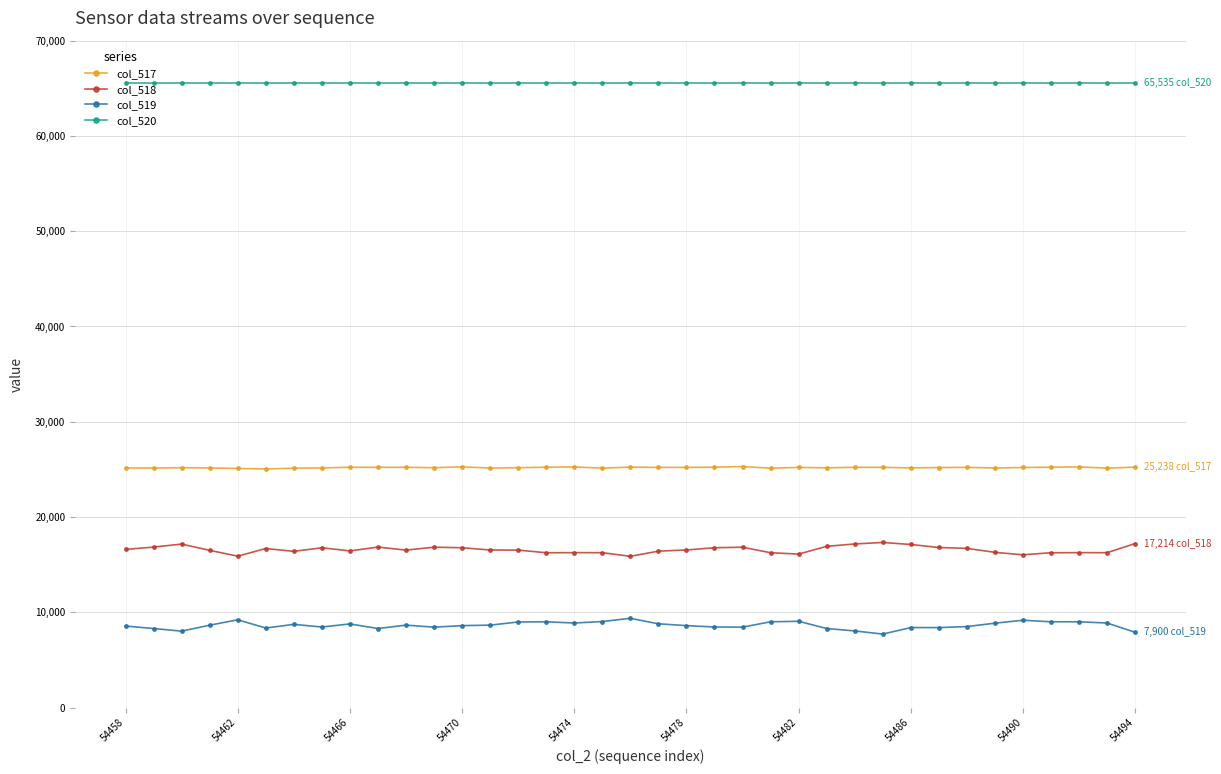

Which series has the largest total across all categories?

col_520